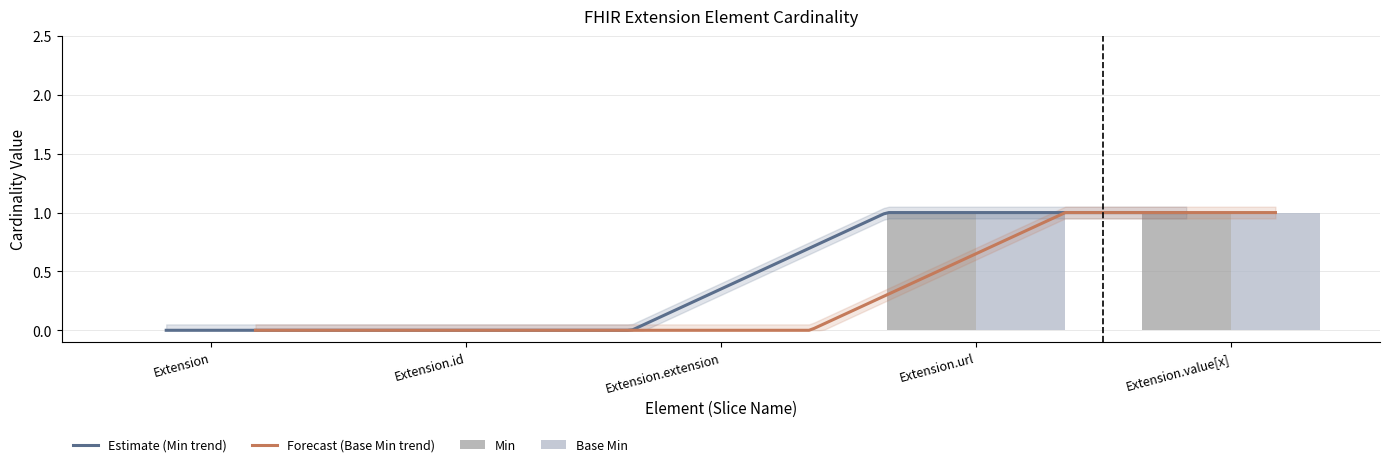

Which series changed the most between Extension.id and Extension.extension?

Min